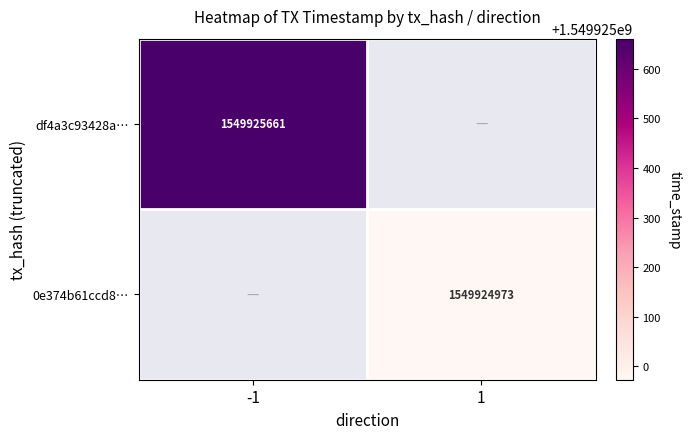

Is it true that 0e374b61ccd8… equals 1549924973 at 1?

True